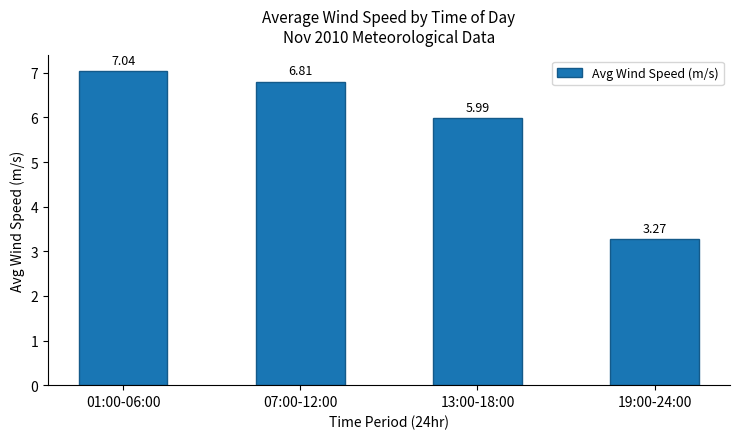

What is the sum of the values at 13:00-18:00 and 19:00-24:00?

9.3